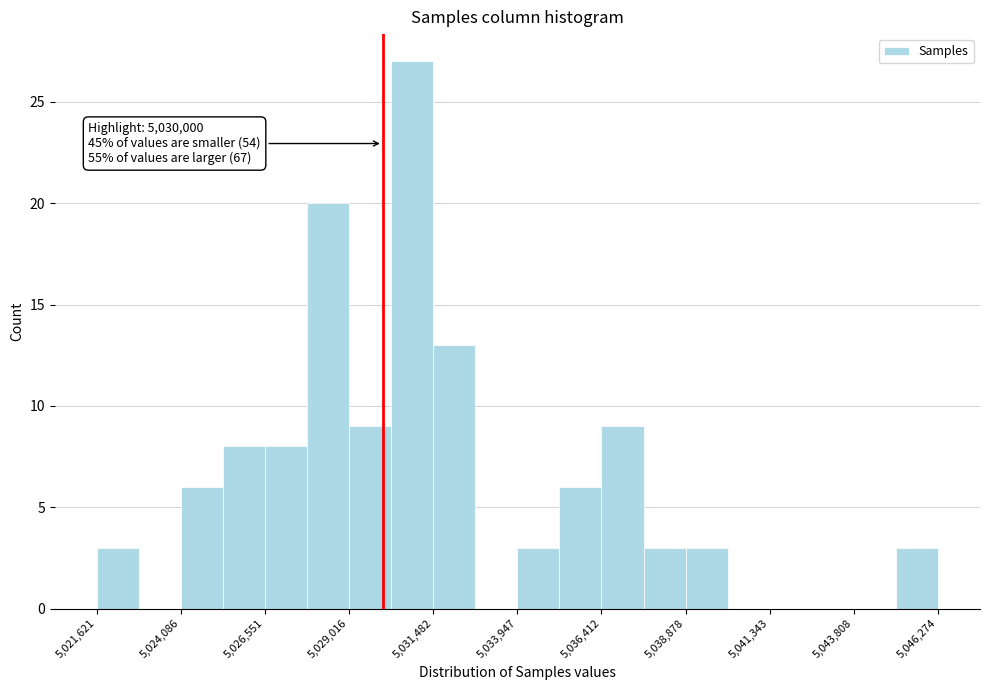

Read against the x-axis, roughly where is the centre of the tallest bar?

5031000